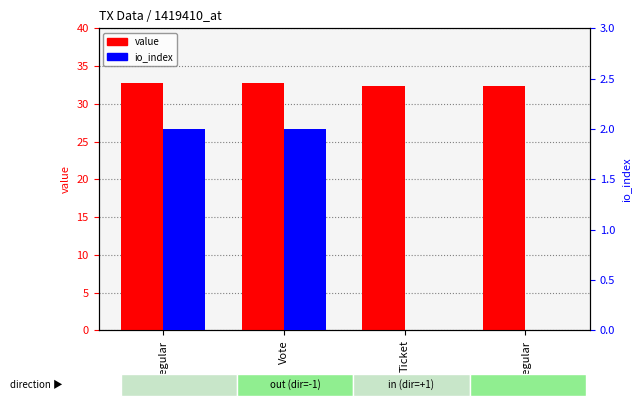

What are all the series names shown in the legend?

value, io_index